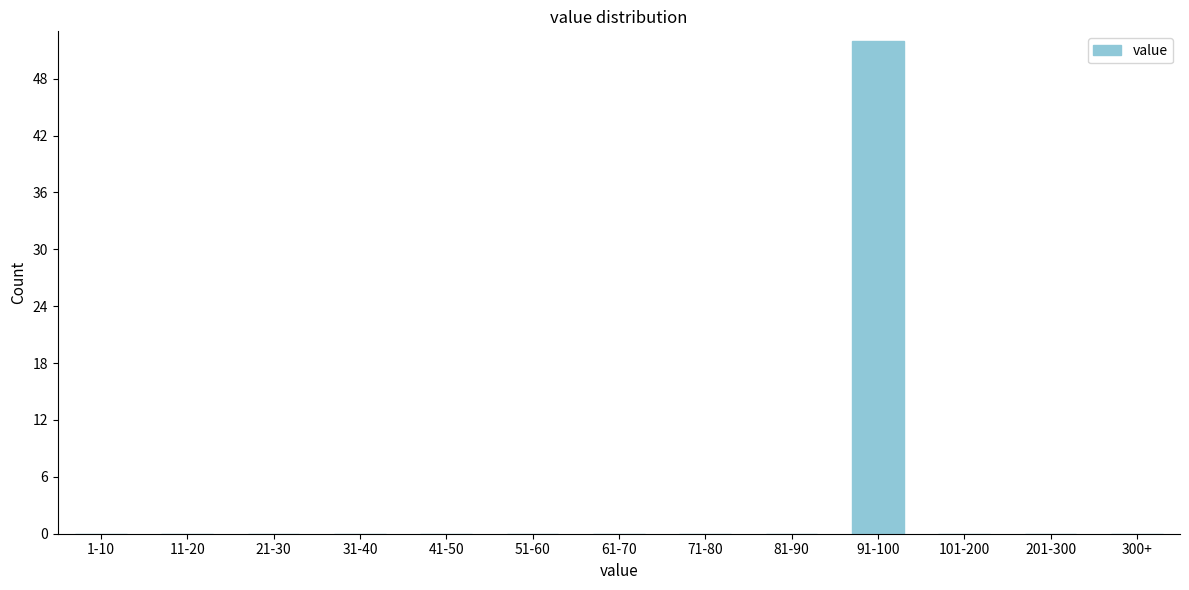

Reading left to right, transcribe all the data shown in this chart.

1-10=0	11-20=0	21-30=0	31-40=0	41-50=0	51-60=0	61-70=0	71-80=0	81-90=0	91-100=52	101-200=0	201-300=0	300+=0